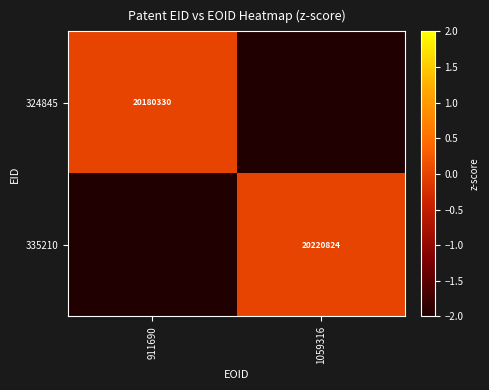

What is the total value across all series at 911690?

-2